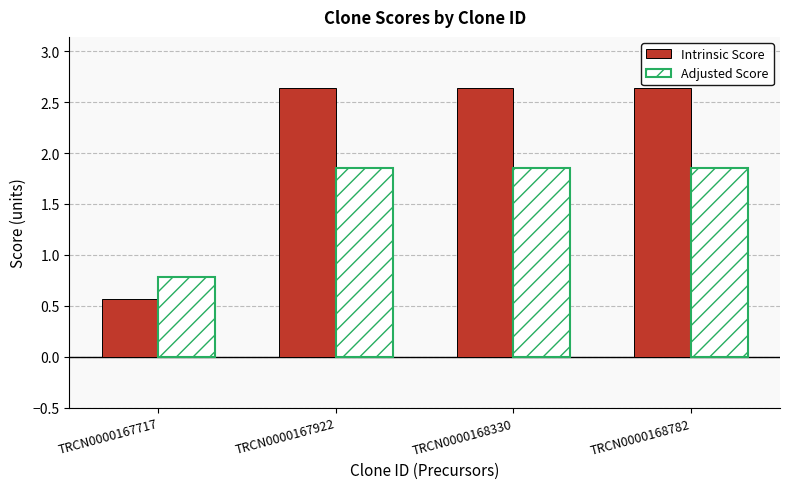

What is the minimum value for Adjusted Score?

0.8